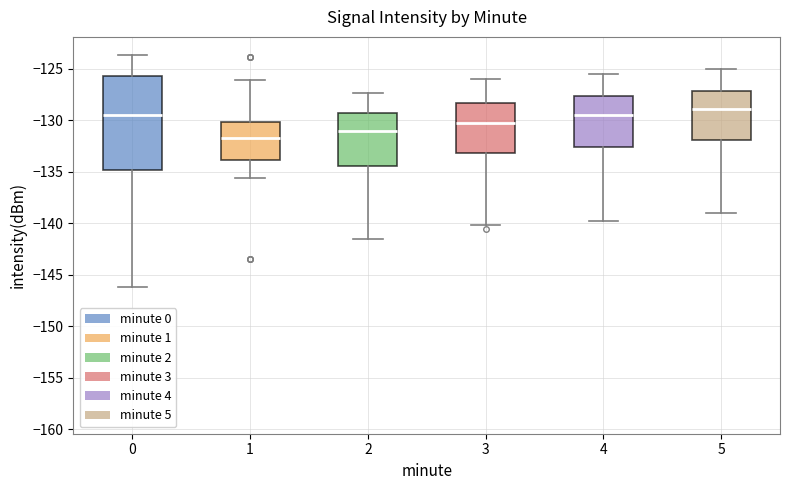

Reading left to right, read every box against the y-axis: the position of its median line, the range the box covers, and the ends of its whiskers. The values are not printed on the chart, so give them approximately, as read against the axis.

0: median -129.5, box -135.0 to -125.5, whiskers -146.0 to -123.5
1: median -131.5, box -134.0 to -130.0, whiskers -135.5 to -126.0
2: median -131.0, box -134.5 to -129.5, whiskers -141.5 to -127.5
3: median -130.0, box -133.0 to -128.5, whiskers -140.0 to -126.0
4: median -129.5, box -132.5 to -127.5, whiskers -140.0 to -125.5
5: median -129.0, box -132.0 to -127.0, whiskers -139.0 to -125.0